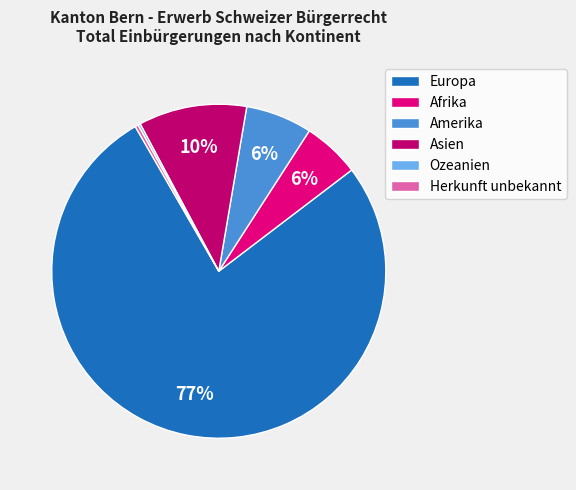

Is the sum of Europa and Asien greater than half?

Yes